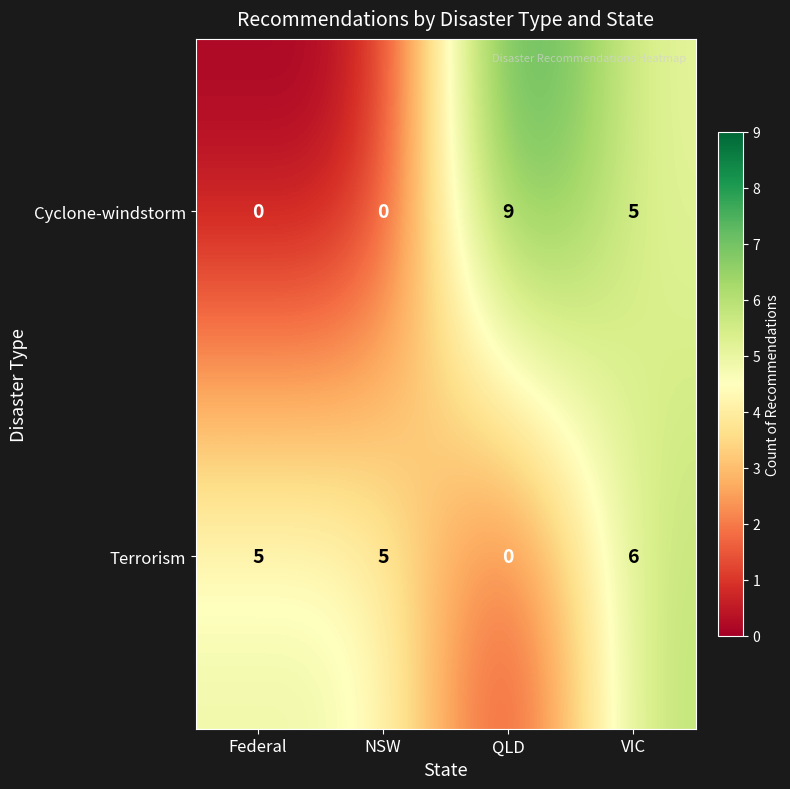

Rank the series by their maximum value, from lowest to highest.

Terrorism, Cyclone-windstorm